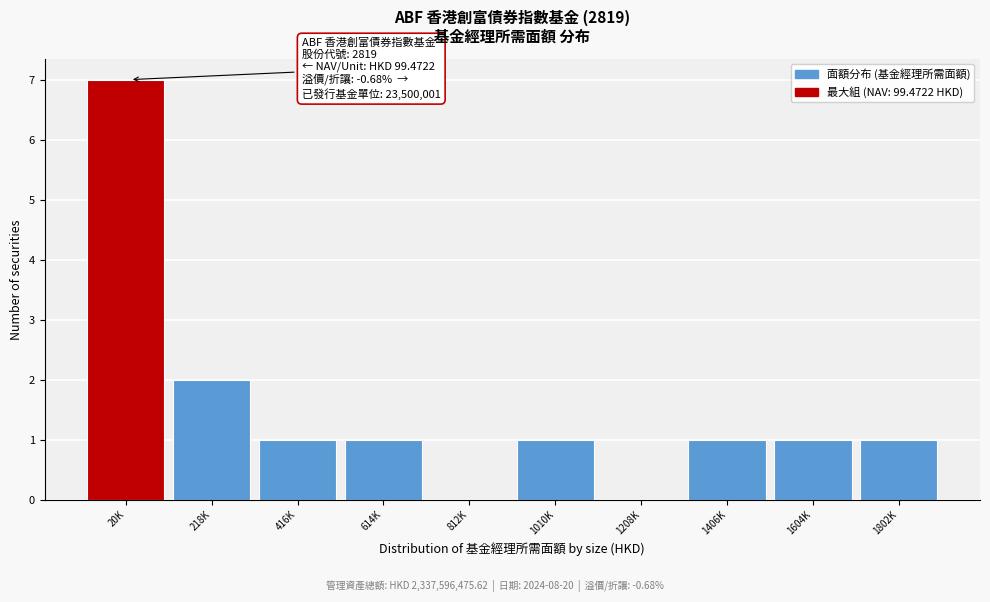

Reading left to right, list all the values displayed in this chart.

20K=7	218K=2	416K=1	614K=1	812K=0	1010K=1	1208K=0	1406K=1	1604K=1	1802K=1